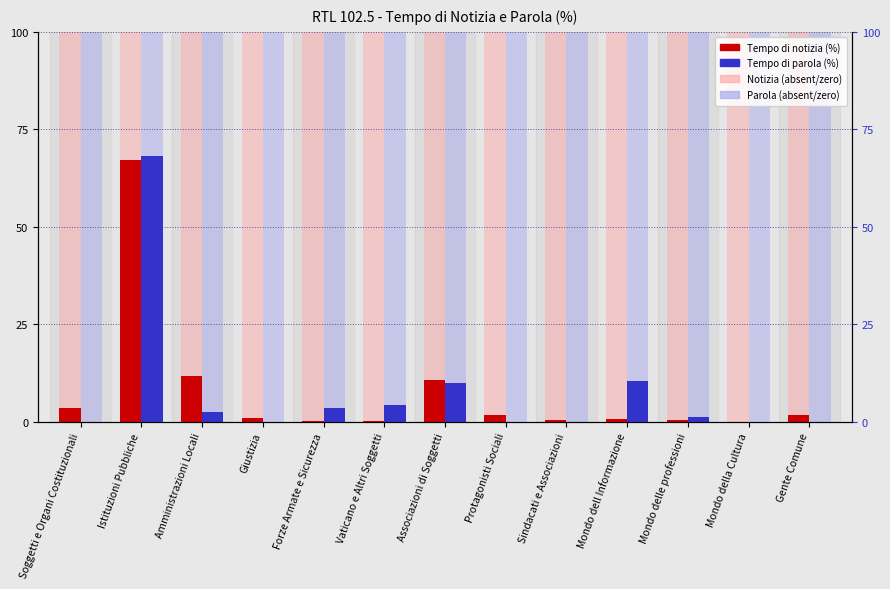

What is the total value across all series at Forze Armate e Sicurezza?

3.9